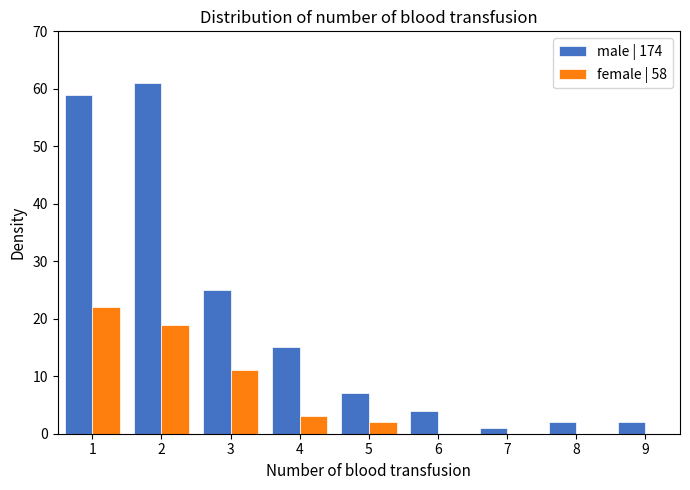

Reading left to right, list all the values displayed in this chart.

male | 174: 1=59	2=61	3=25	4=15	5=7	6=4	7=1	8=2	9=2
female | 58: 1=22	2=19	3=11	4=3	5=2	6=0	7=0	8=0	9=0